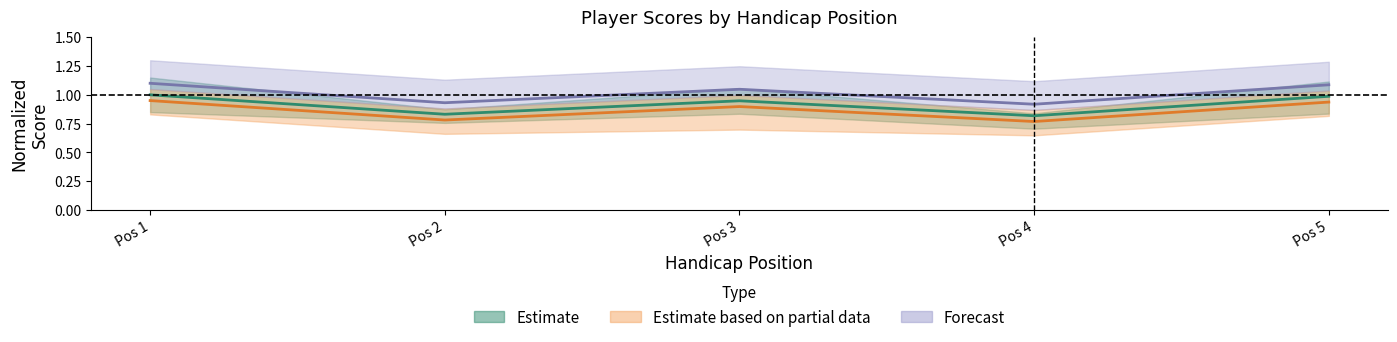

What is the value of the event_total_score point at the 3rd from the left?

0.9